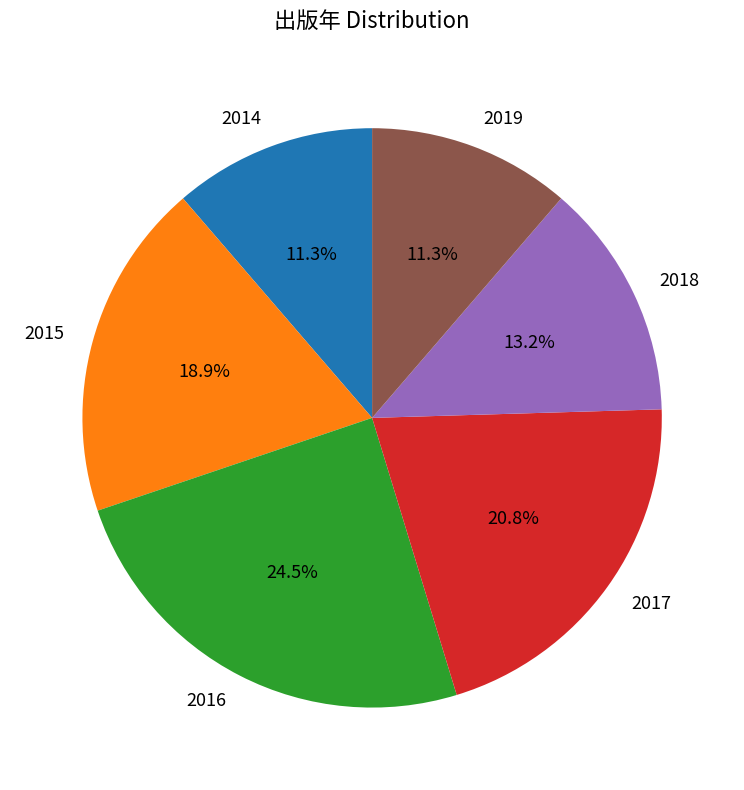

What portion of the pie excludes 2015?

81.1%